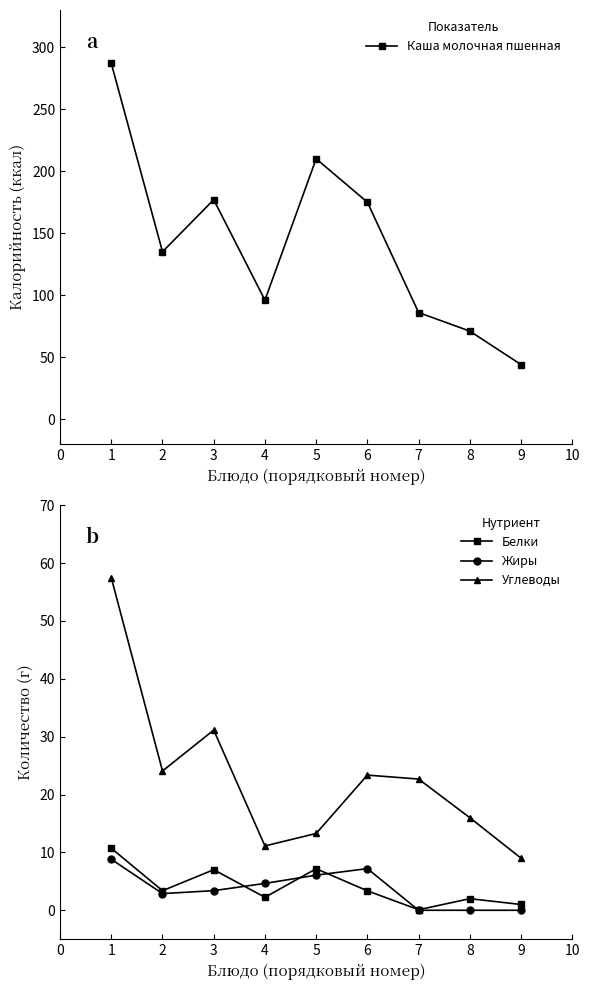

What is the value of the Каша молочная пшенная point at the 2nd from the left?

135